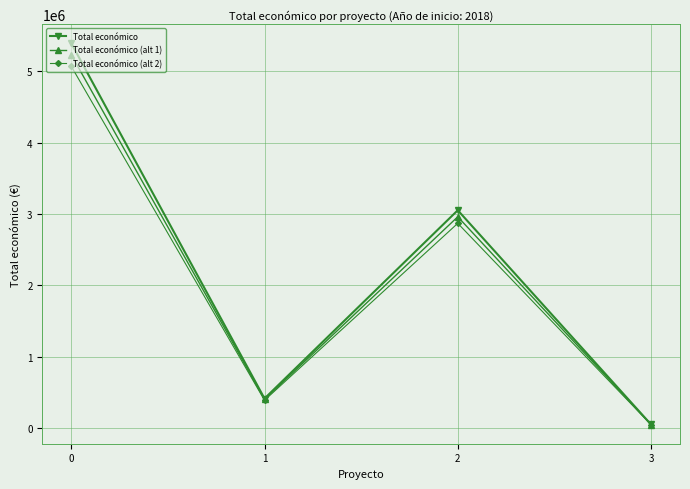

What is the value of the Total económico point at the 4th from the left?

52055.0